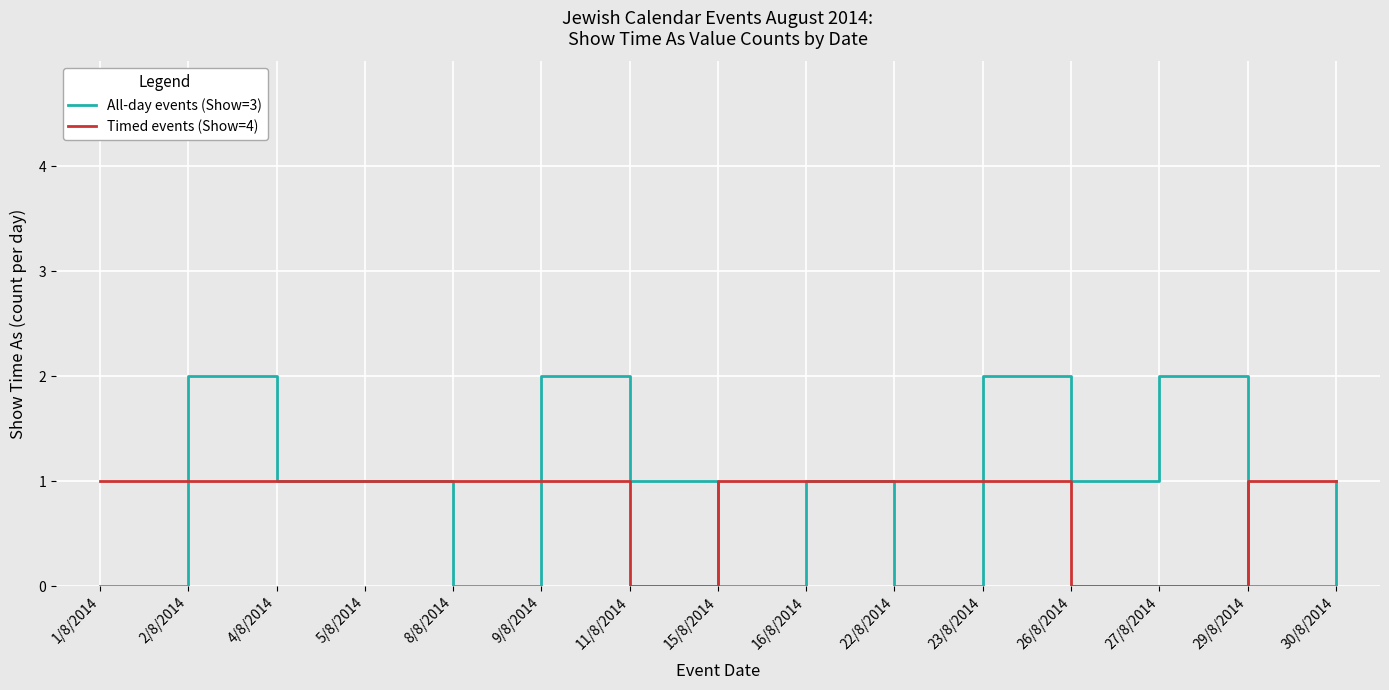

Rank the series by their maximum value, from highest to lowest.

All-day events (Show=3), Timed events (Show=4)